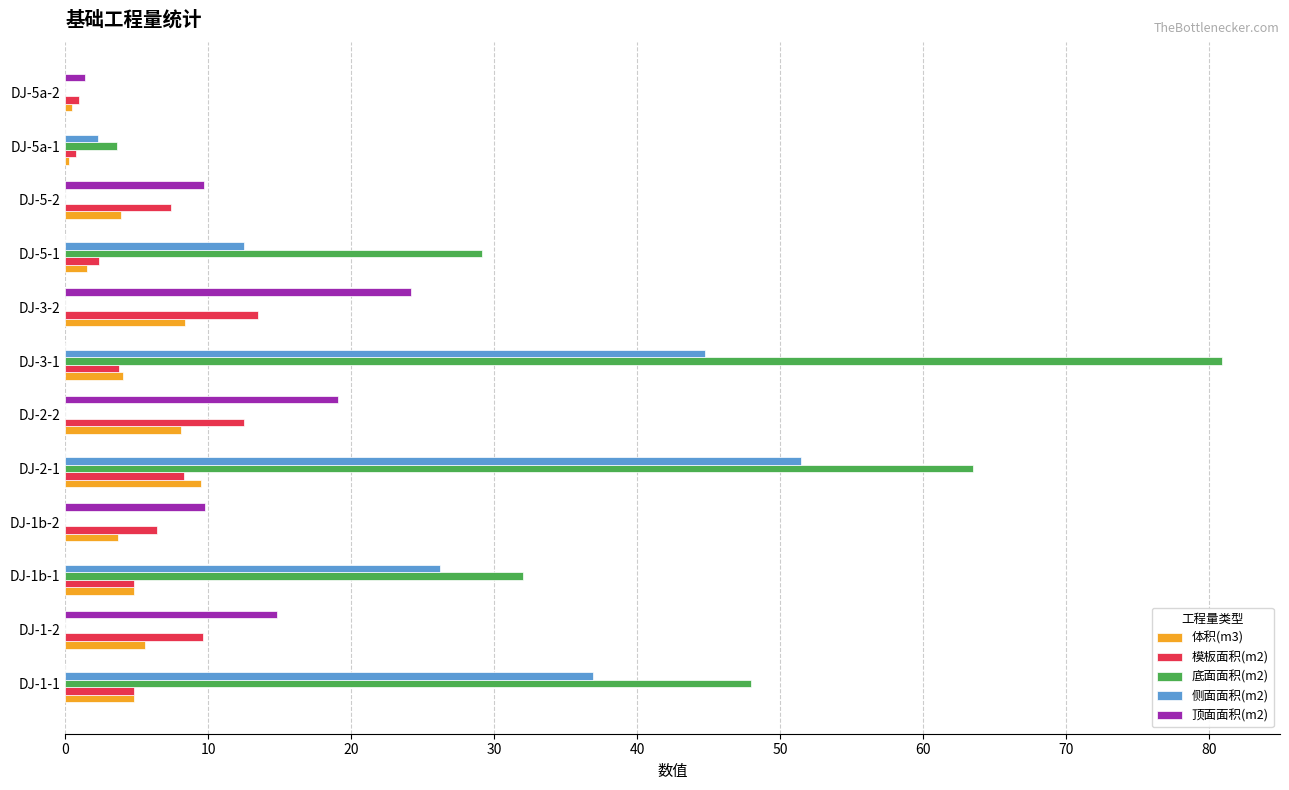

Which series has the largest range (max minus min)?

底面面积(m2)